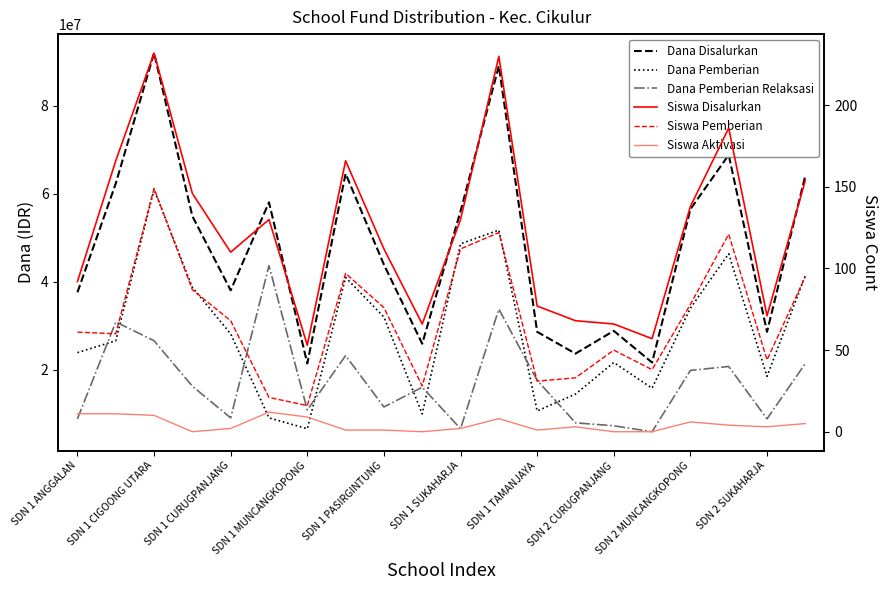

Reading left to right, list all the values displayed in this chart.

Dana Disalurkan: 37575000	62325000	92025000	54900000	38025000	58050000	21375000	64575000	43875000	25875000	56025000	89100000	28575000	23625000	28800000	21600000	56475000	68850000	28575000	64125000
Dana Pemberian: 23850000	26550000	60975000	38700000	28125000	9000000	6525000	40950000	31950000	9900000	48600000	51750000	10575000	14400000	21600000	15750000	33975000	46350000	18450000	41400000
Dana Pemberian Relaksasi: 8775000	30825000	26550000	16200000	9000000	43650000	10800000	23175000	11475000	15975000	6525000	33750000	17550000	7875000	7200000	5850000	19800000	20700000	8775000	21375000
Siswa Disalurkan: 92	166	232	146	110	130	53	166	112	66	130	230	77	68	66	57	138	186	71	154
Siswa Pemberian: 61	60	149	87	68	21	16	97	76	28	112	122	31	33	50	38	78	121	44	95
Siswa Aktivasi: 11	11	10	0	2	12	9	1	1	0	2	8	1	3	0	0	6	4	3	5